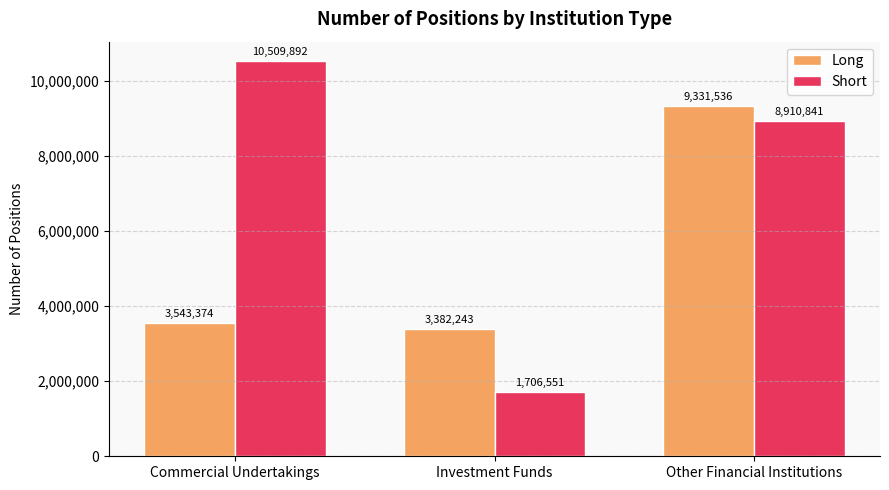

What is the label of the 1st bar from the right?

Other Financial Institutions